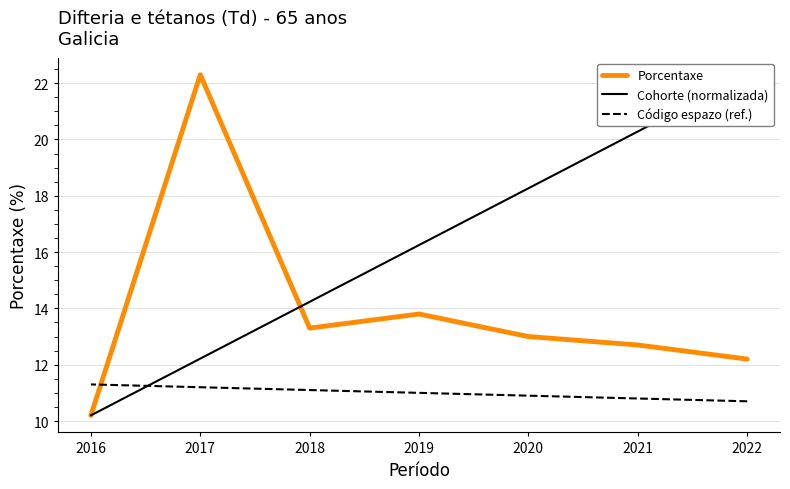

What is the approximate value of Porcentaxe at 2020?

13.0